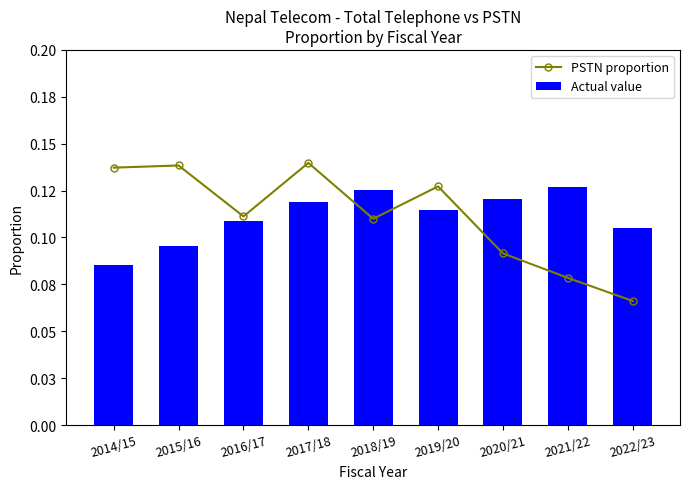

What is the spread (max minus min) of values at 2014/15?

0.1